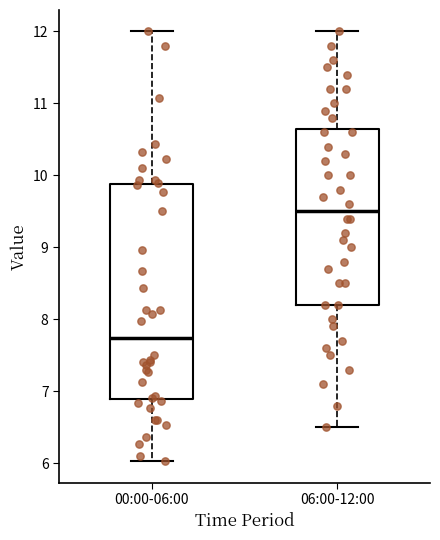

Reading left to right, read every box against the y-axis: the position of its median line, the range the box covers, and the ends of its whiskers. The values are not printed on the chart, so give them approximately, as read against the axis.

00:00-06:00: median 7.7, box 6.9 to 9.9, whiskers 6.0 to 12.0
06:00-12:00: median 9.5, box 8.2 to 10.7, whiskers 6.5 to 12.0